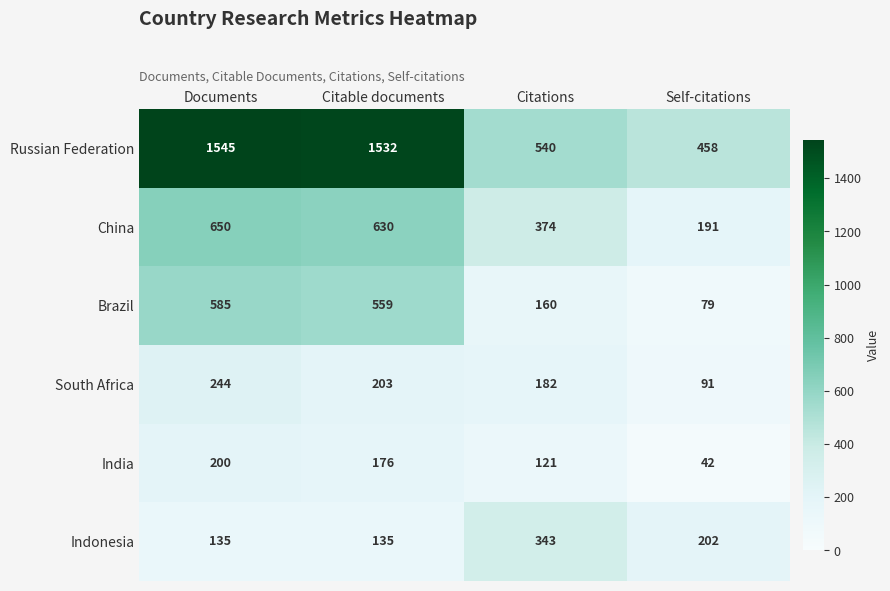

Which series has the largest total across all categories?

Russian Federation